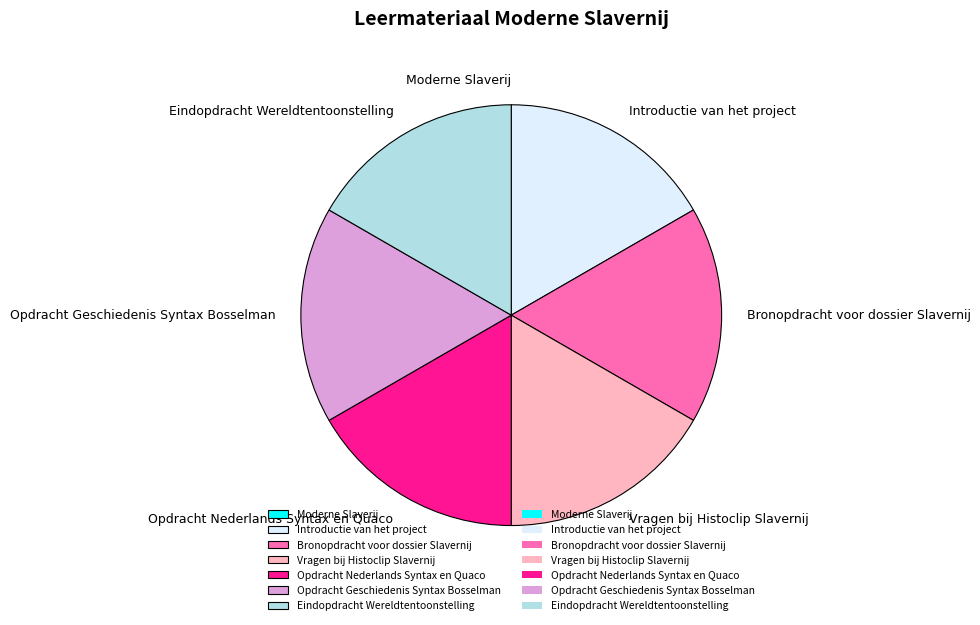

The Vragen bij Histoclip Slavernij slice represents 17% of the pie. True or false?

True